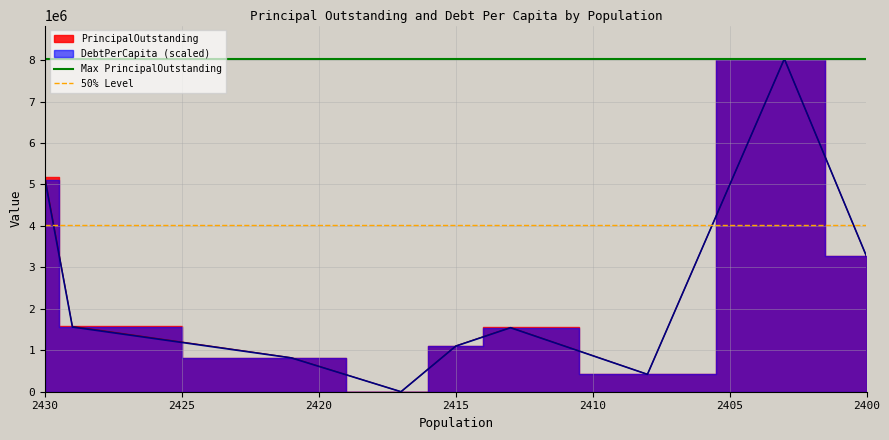

Is it true that Max PrincipalOutstanding equals 8030000 at 2405?

True